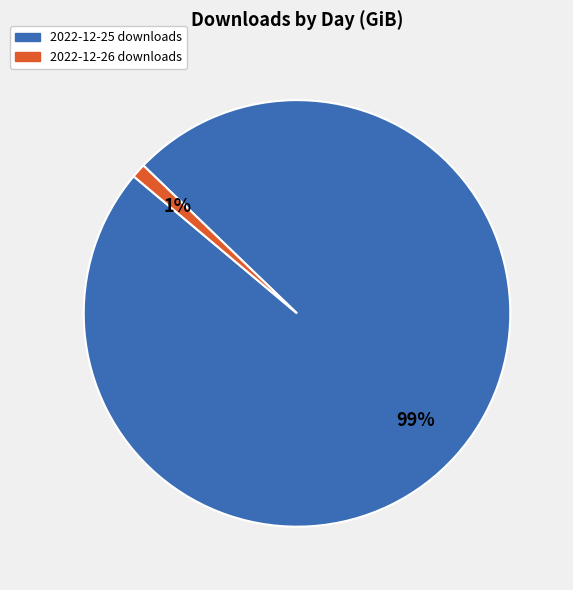

What percentage is the 2022-12-26 slice, to the nearest percent?

1%